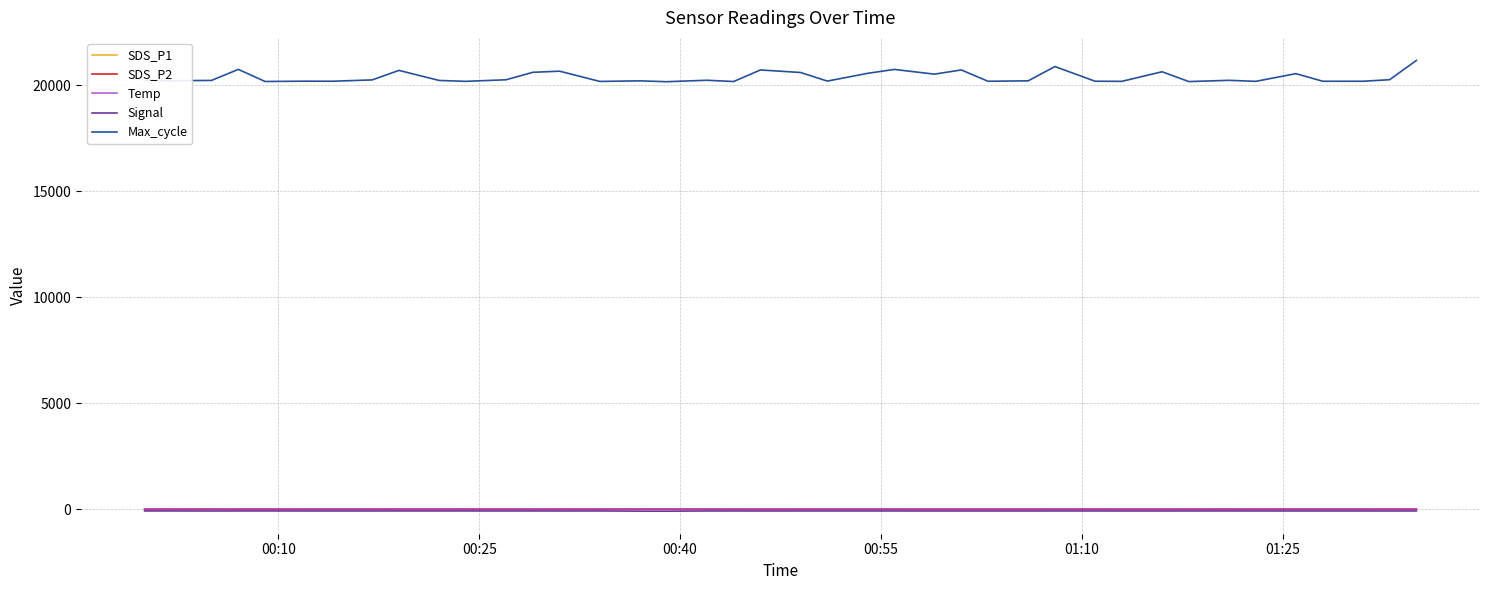

Which series has the largest range (max minus min)?

Max_cycle